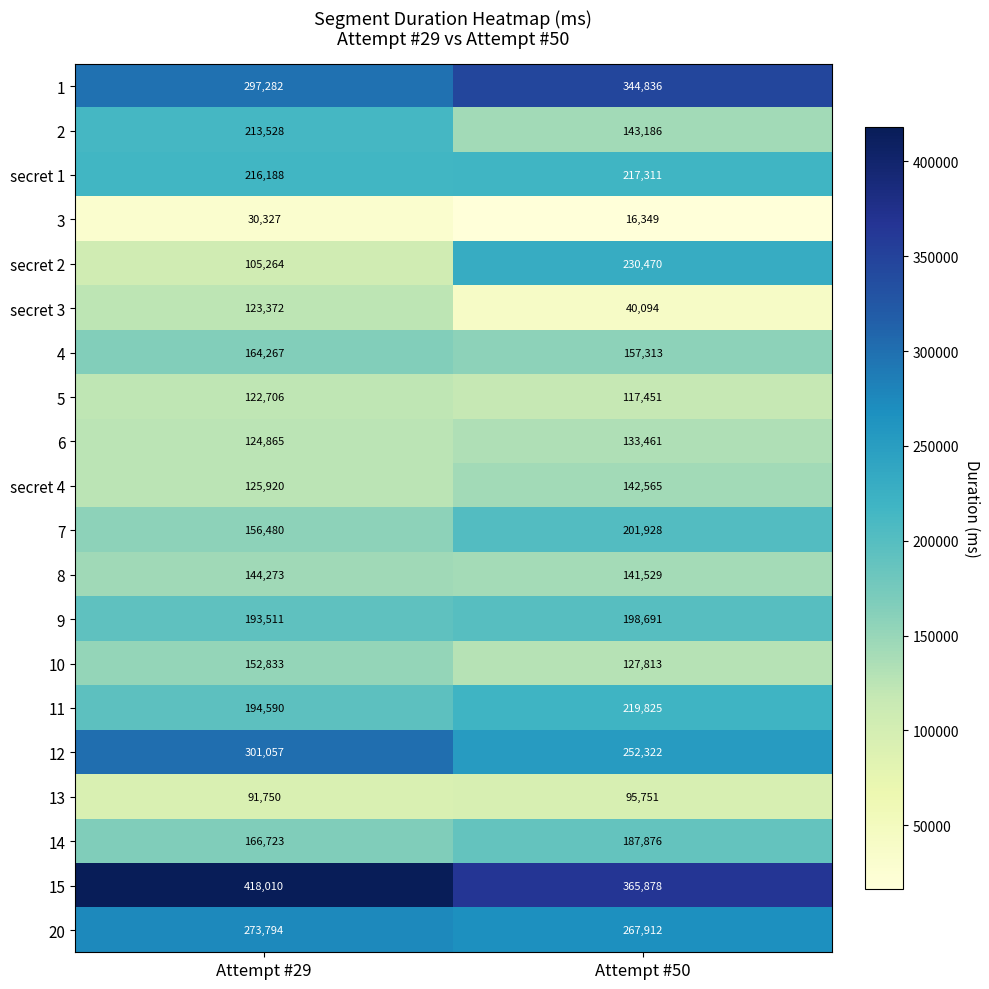

What is the difference between the 5 values at Attempt #29 and Attempt #50?

5255